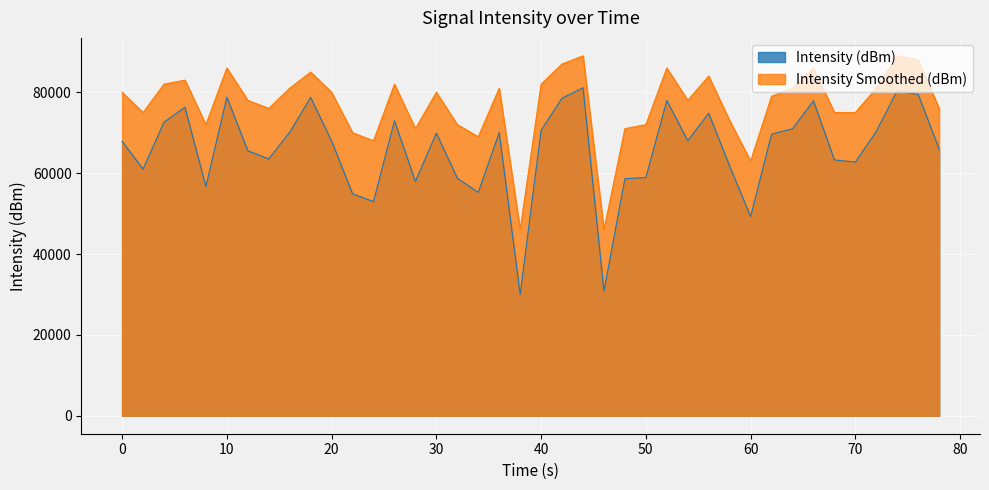

Rank the series at 0 from lowest to highest value.

Intensity (dBm), Intensity Smoothed (dBm)